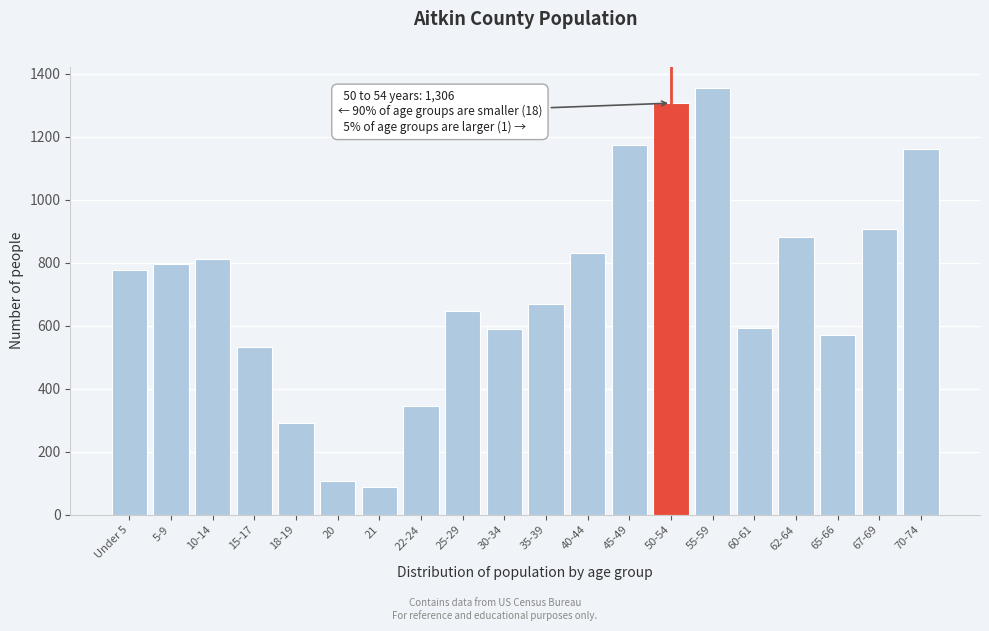

What is the ratio of the value at 40-44 to the value at 70-74?

0.7